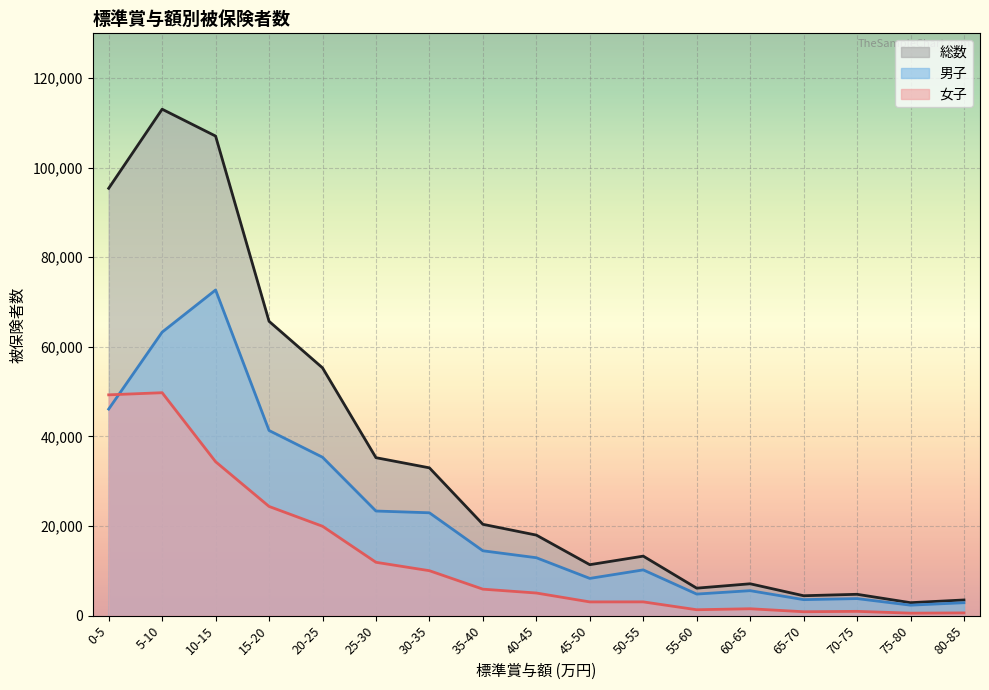

What is the value of the 女子 point at the 8th from the left?

5912